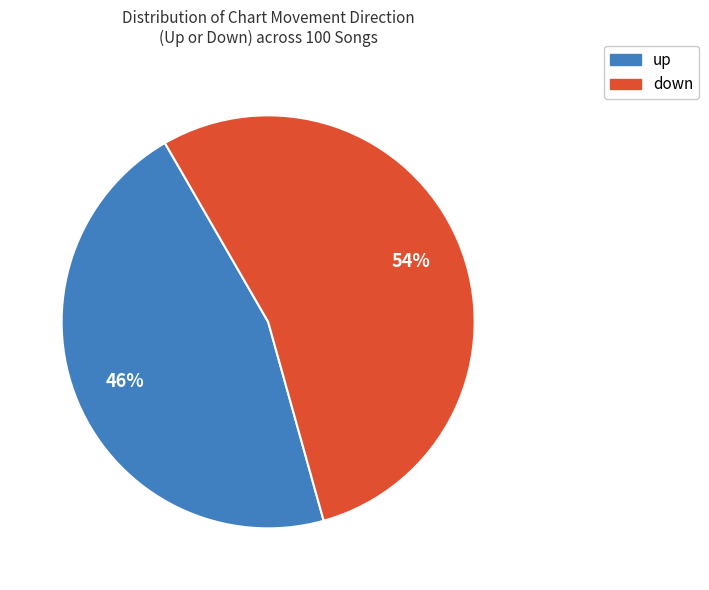

Is there a majority slice in this chart?

Yes